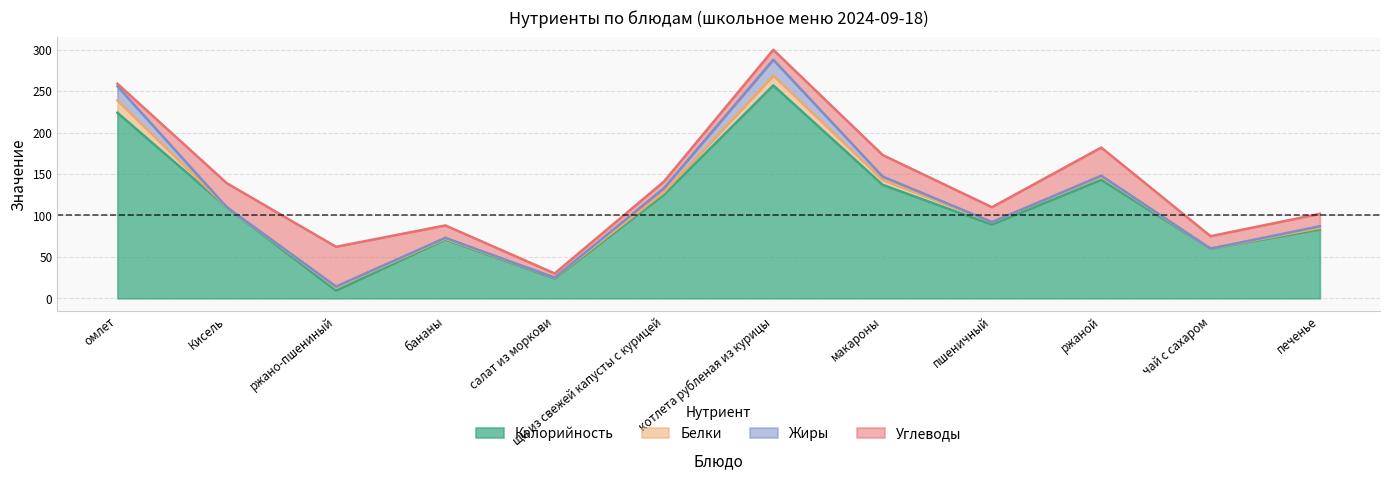

At how many categories does at least one series exceed 123?

5